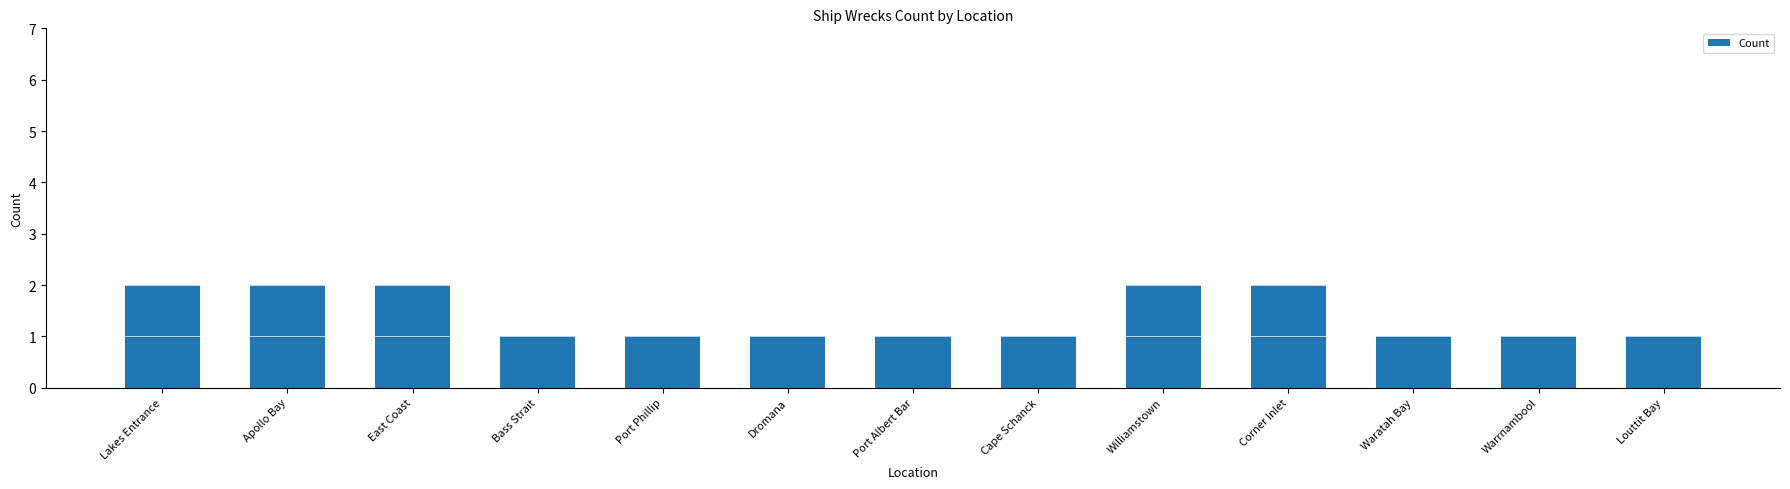

What position from the left is East Coast?

3